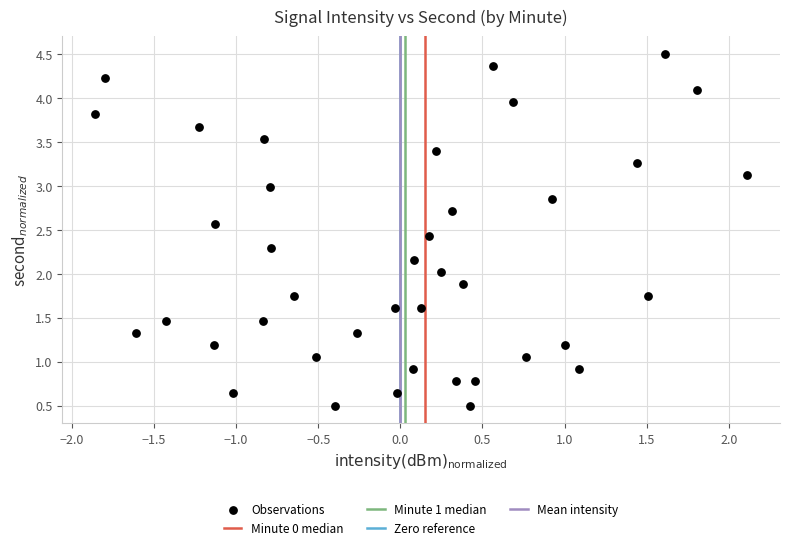

What is the range of Y values (max minus min)?

4.0